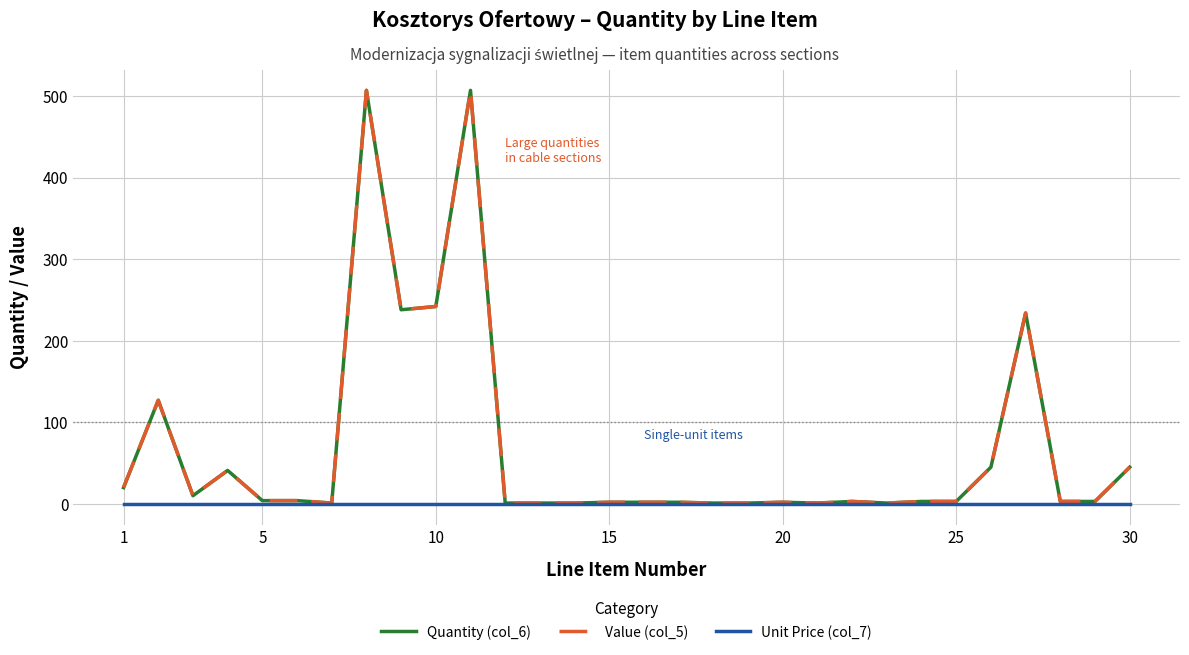

How many interior local peaks does the Quantity (col_6) series have?

7